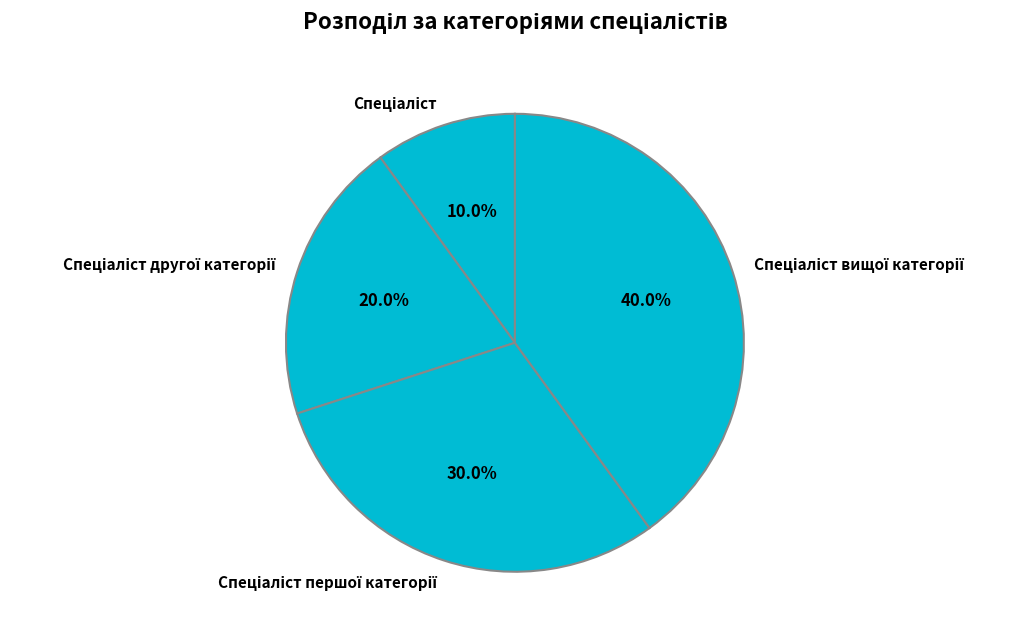

Is there any slice that represents more than half of the pie?

No